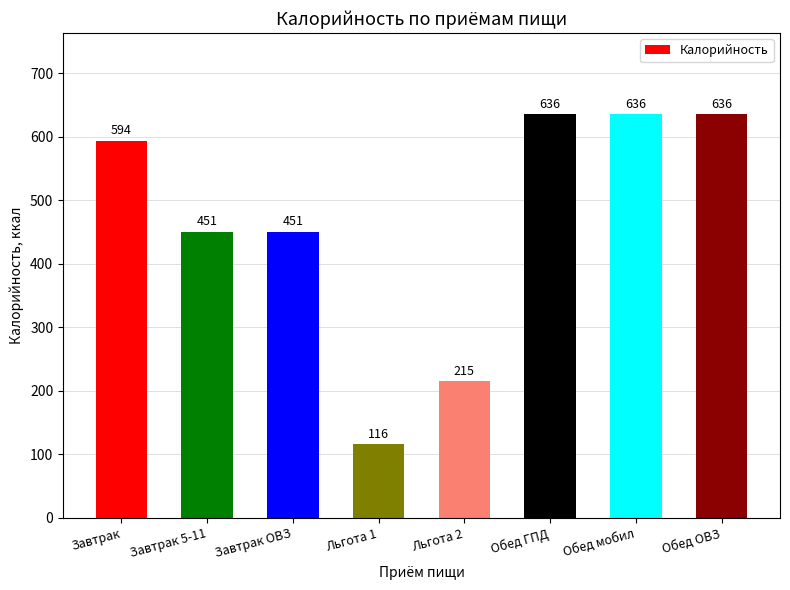

What is the difference between the values at Завтрак and Льгота 2?

379.3